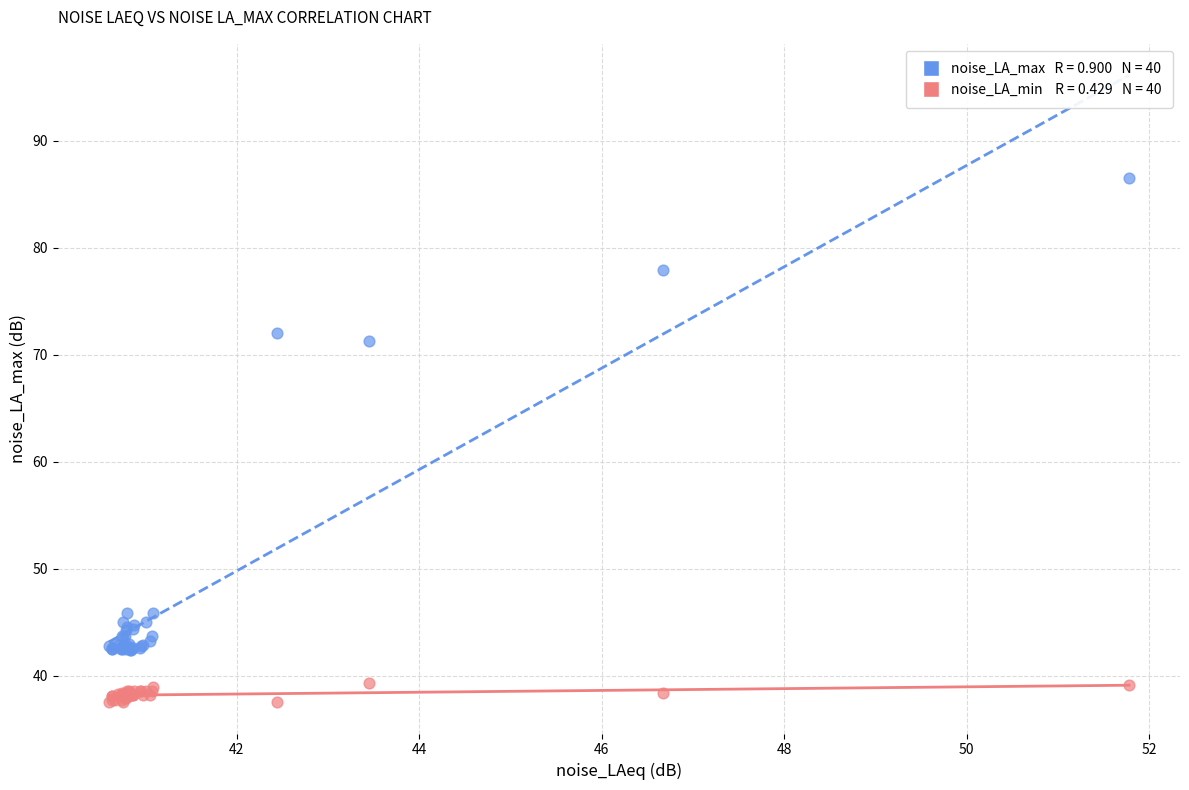

Across all series, what Y value is closest to 62?

71.3